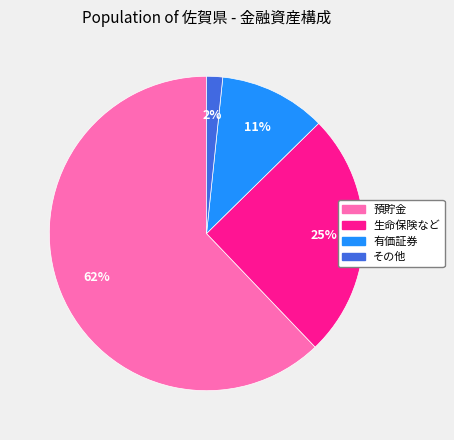

Combined, do 有価証券 and その他 account for over 50%?

No